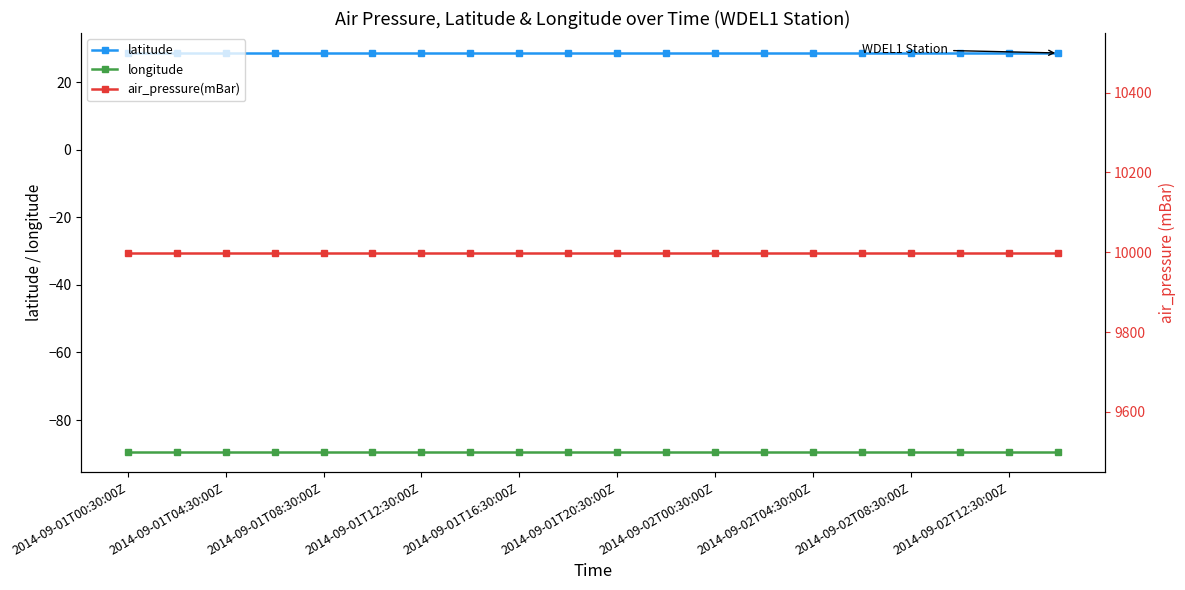

True or false: air_pressure(mBar) has more than 1 interior local peaks.

False